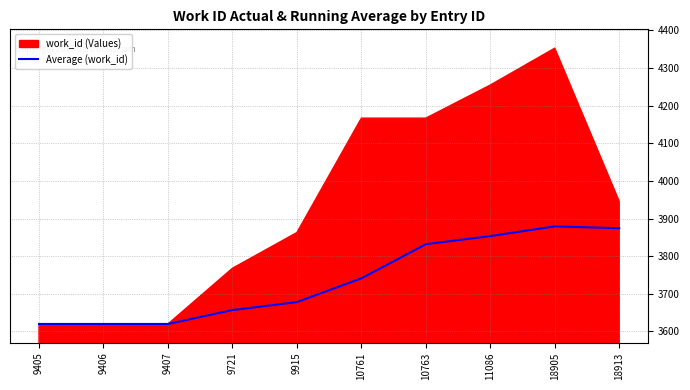

The Average (work_id) series shows 3832.1 at 10763. True or false?

True